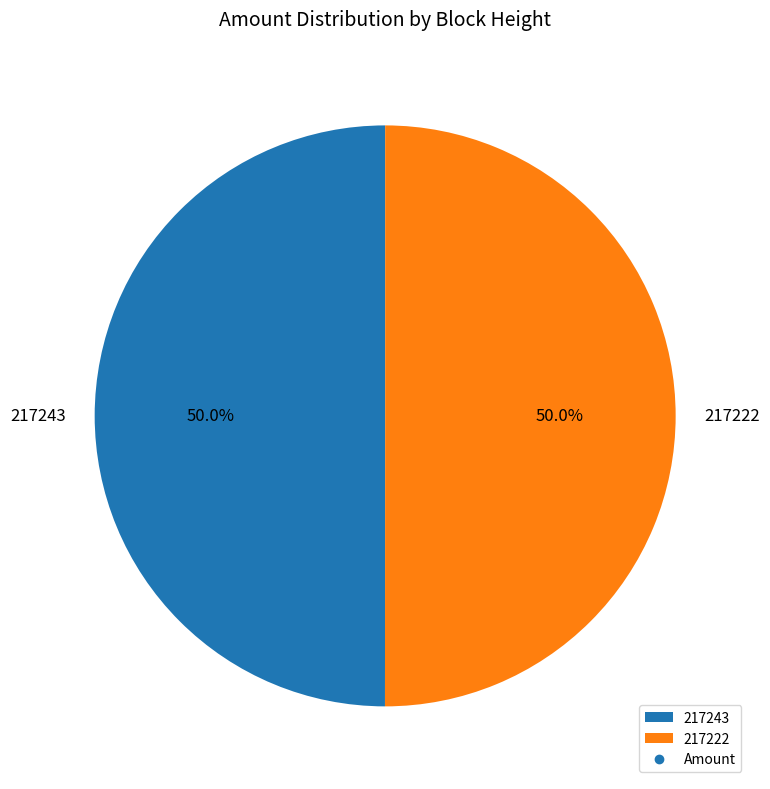

To the nearest percent, what is the difference between the largest and smallest slice percentages?

0%